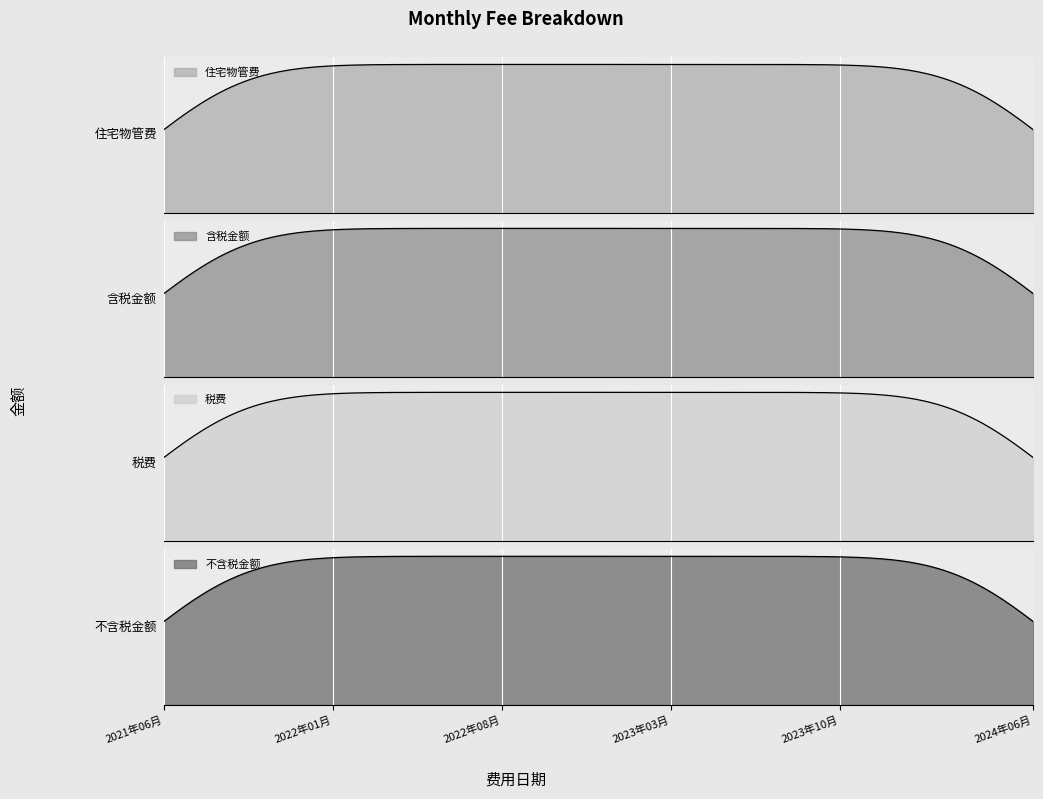

What are all the series names shown in the legend?

住宅物管费, 含税金额, 税费, 不含税金额